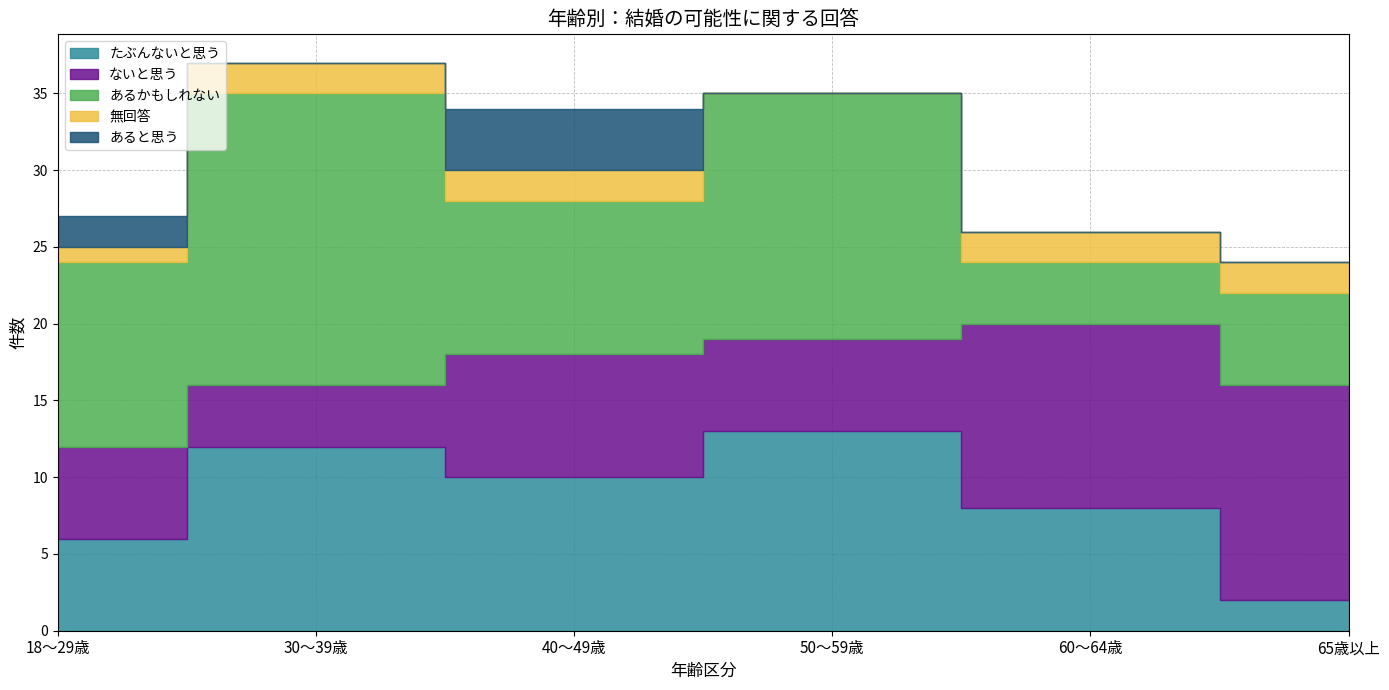

Does the chart have visible grid lines?

Yes